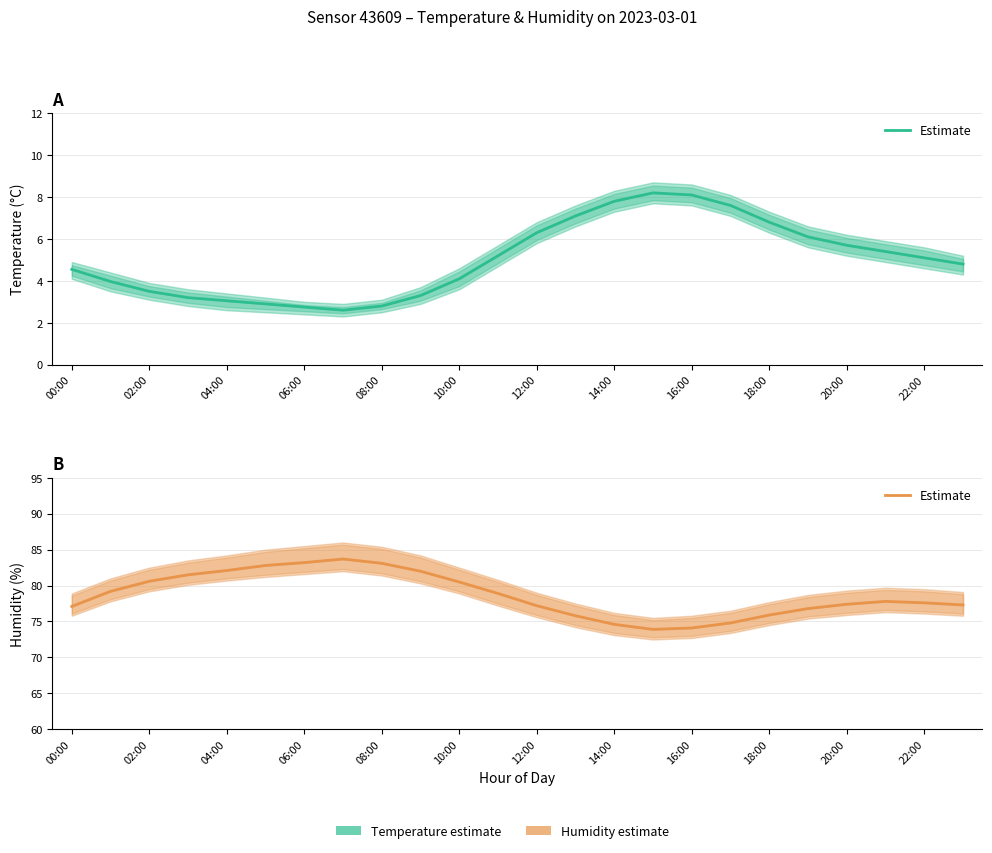

What is the minimum value shown in the chart?

73.9